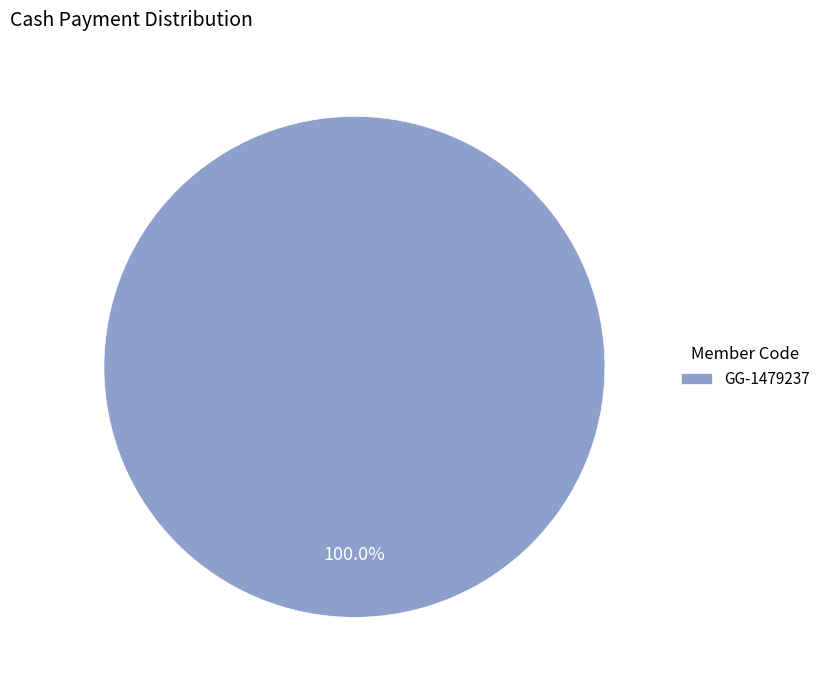

Is there any slice that represents more than half of the pie?

Yes